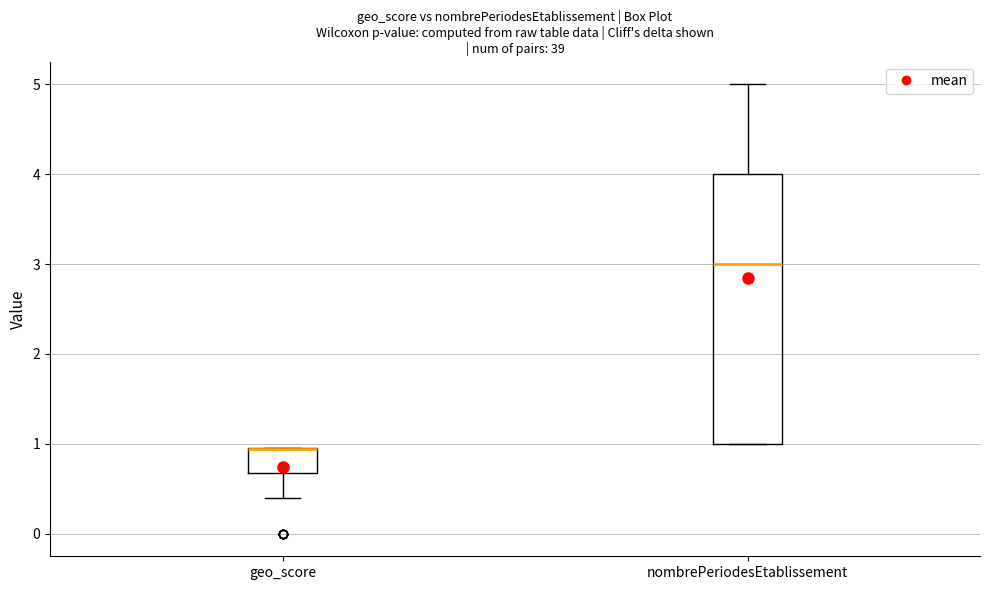

Reading left to right, read every box against the y-axis: the position of its median line, the range the box covers, and the ends of its whiskers. The values are not printed on the chart, so give them approximately, as read against the axis.

geo_score: median 0.9 (drawn on the box's upper edge), box 0.7 to 1.0, whiskers 0.4 to 1.0
nombrePeriodesEtablissement: median 3.0, box 1.0 to 4.0, whiskers 1.0 to 5.0